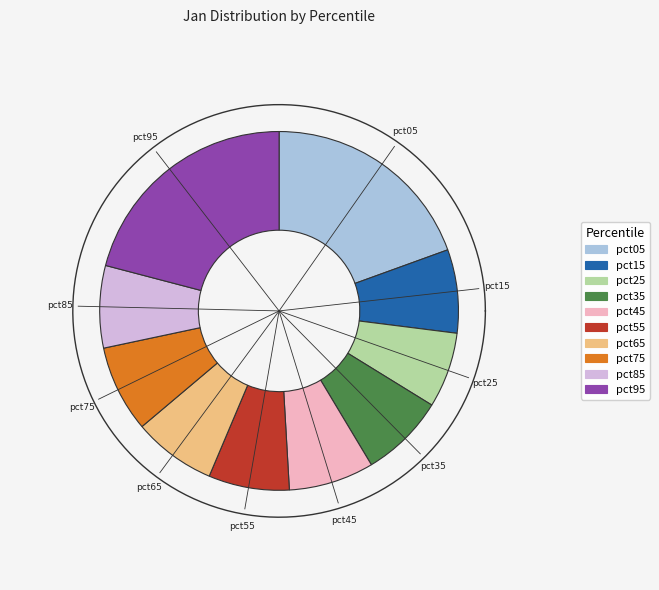

To the nearest percent, what portion does pct15 represent?

8%